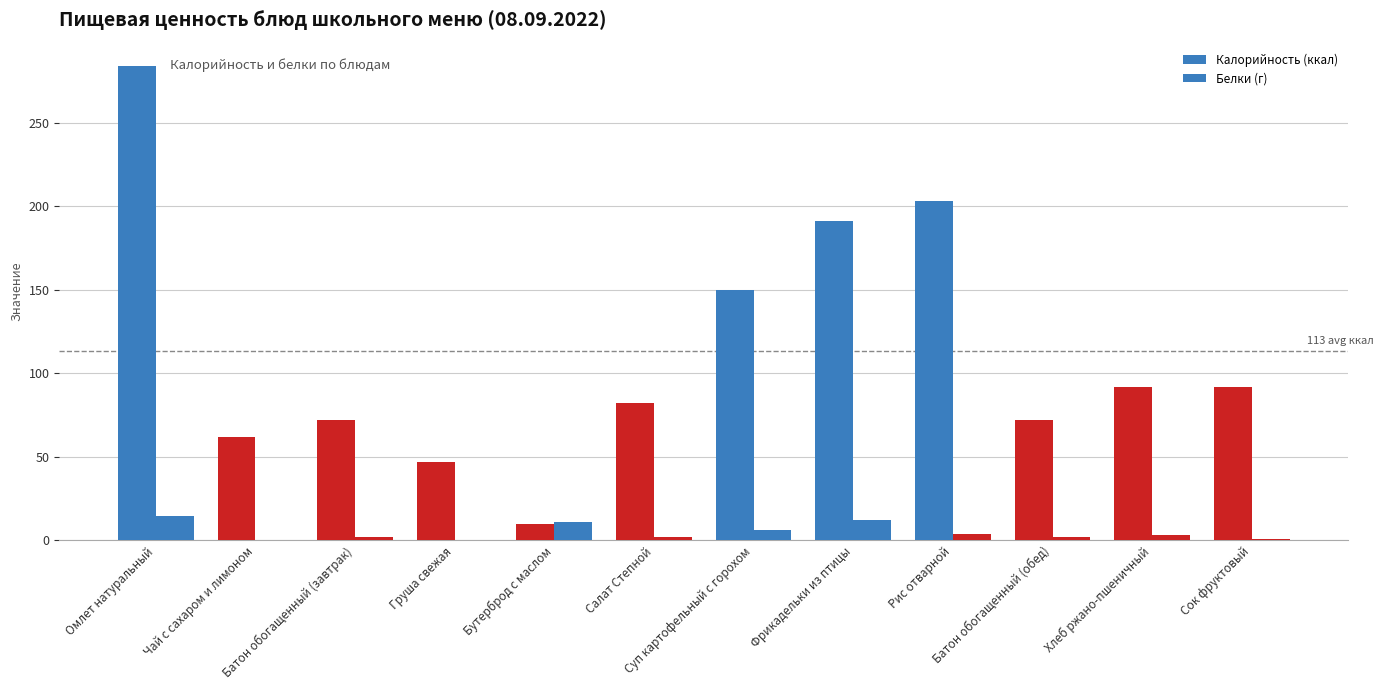

Between Омлет натуральный and Рис отварной, which is larger?

Омлет натуральный